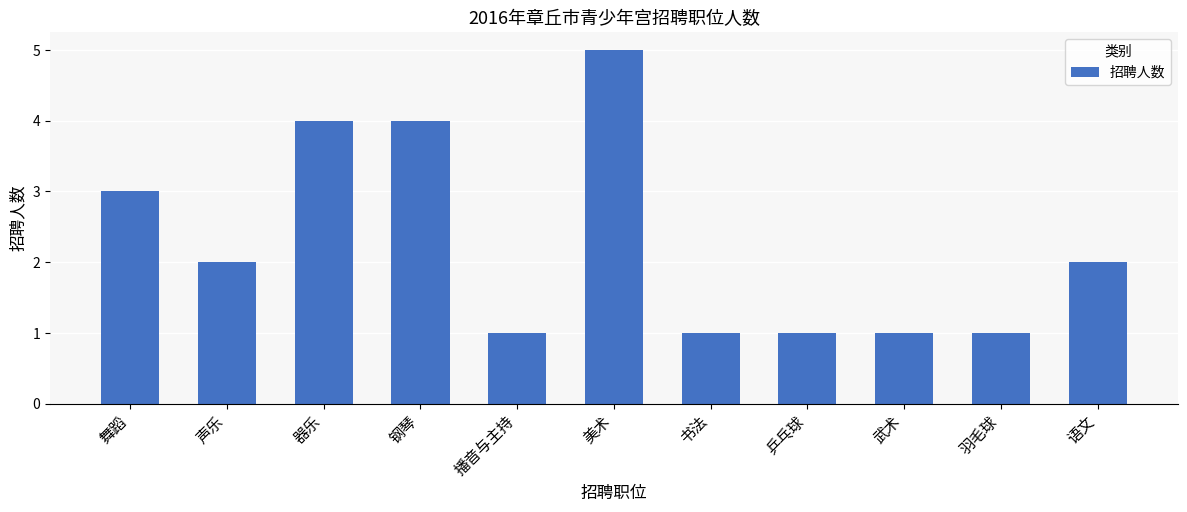

The value at 语文 is 1. True or false?

False